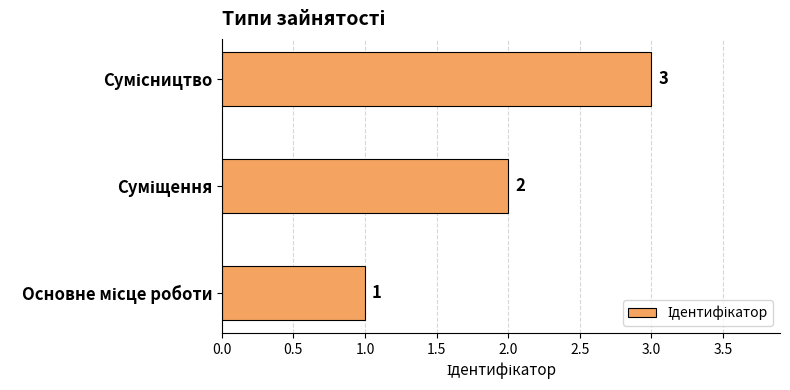

What is the sum of all values?

6